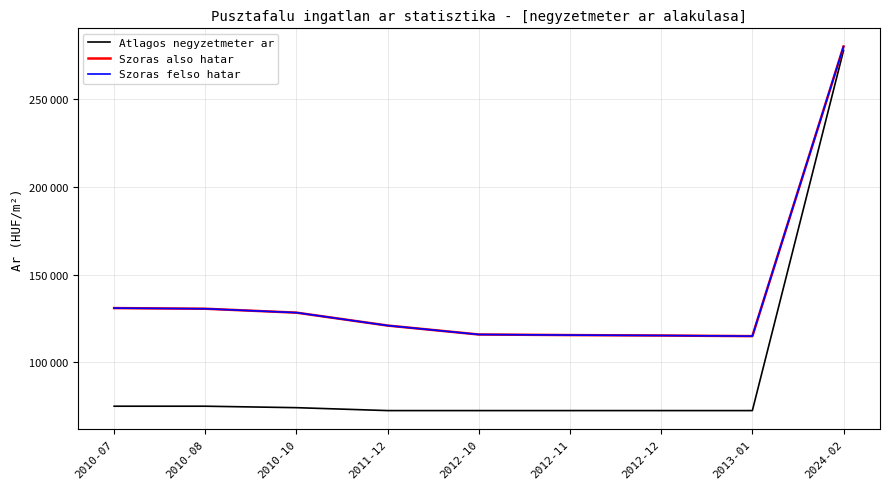

True or false: Atlagos negyzetmeter ar has more than 0 points higher than both neighbors.

False